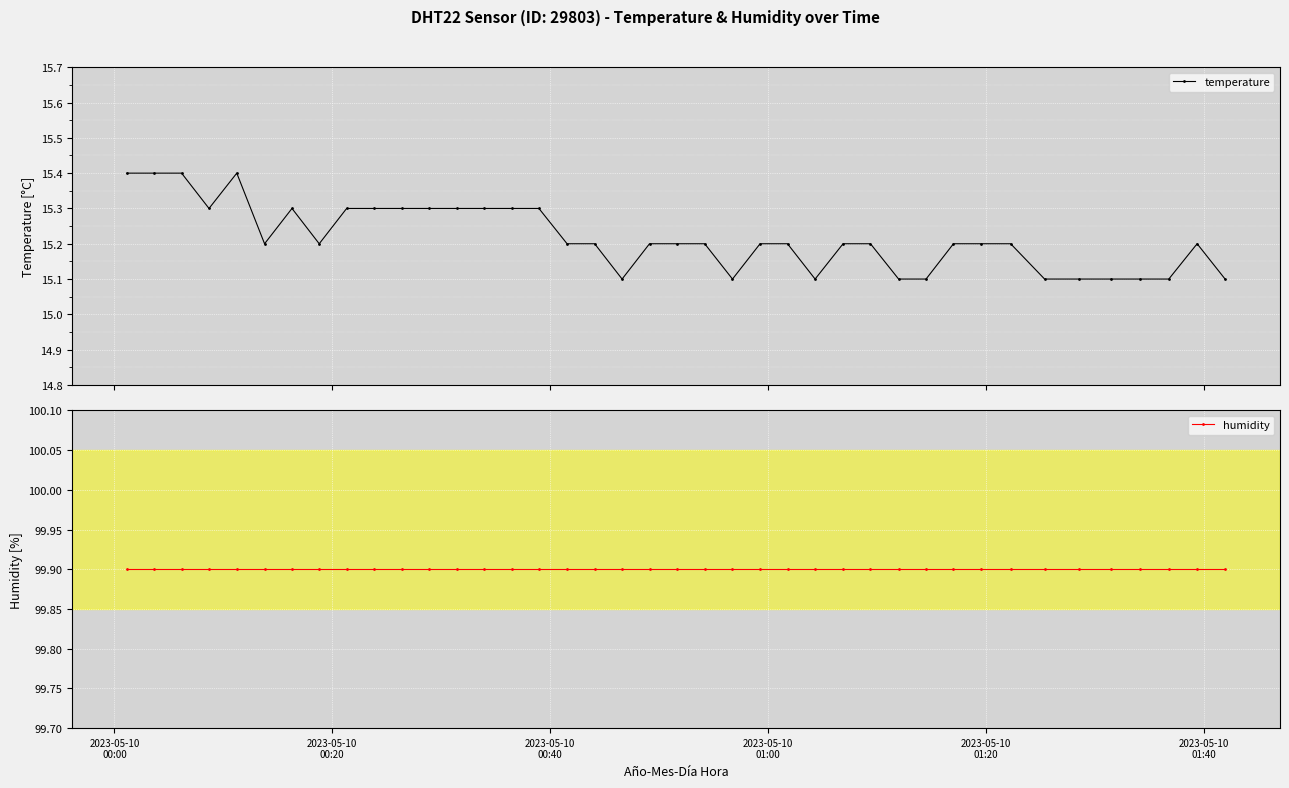

What is the difference between the maximum and minimum values in the temperature series?

0.3